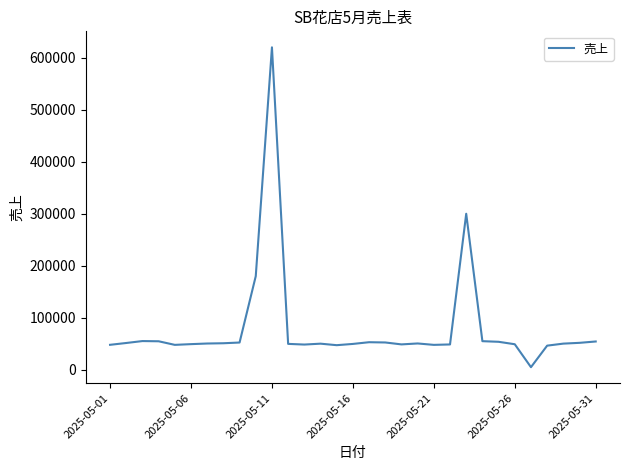

Does the chart display data point markers on the line(s)?

No